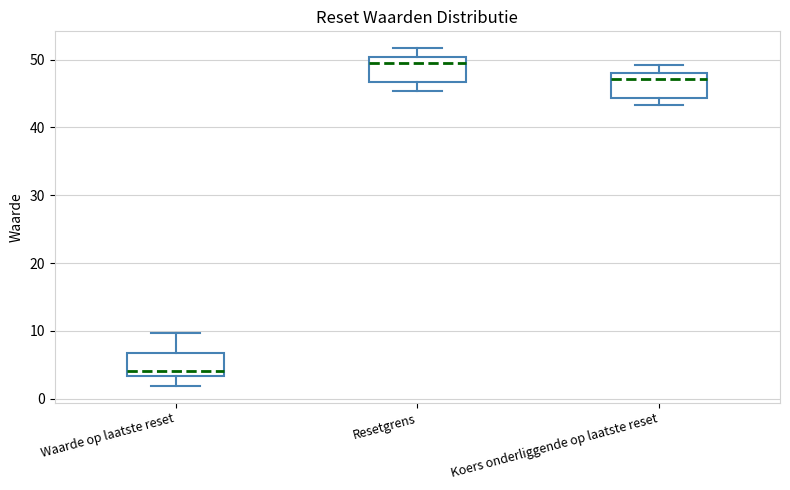

Reading left to right, read every box against the y-axis: the position of its median line, the range the box covers, and the ends of its whiskers. The values are not printed on the chart, so give them approximately, as read against the axis.

Waarde op laatste reset: median 4, box 3 to 7, whiskers 2 to 10
Resetgrens: median 49, box 47 to 50, whiskers 45 to 52
Koers onderliggende op laatste reset: median 47, box 44 to 48, whiskers 43 to 49